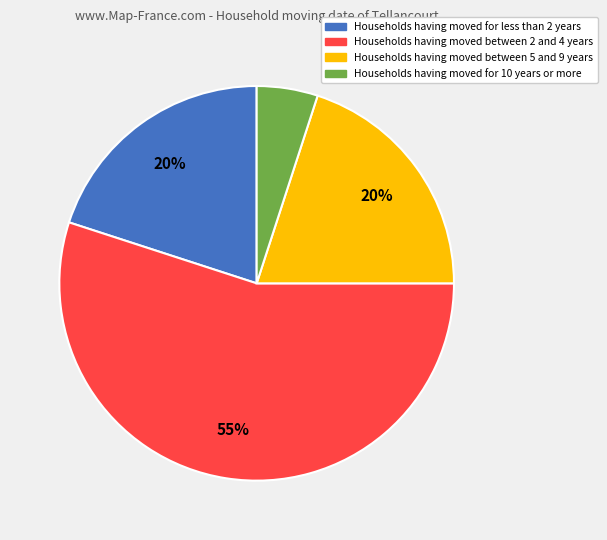

Is there a majority slice in this chart?

Yes